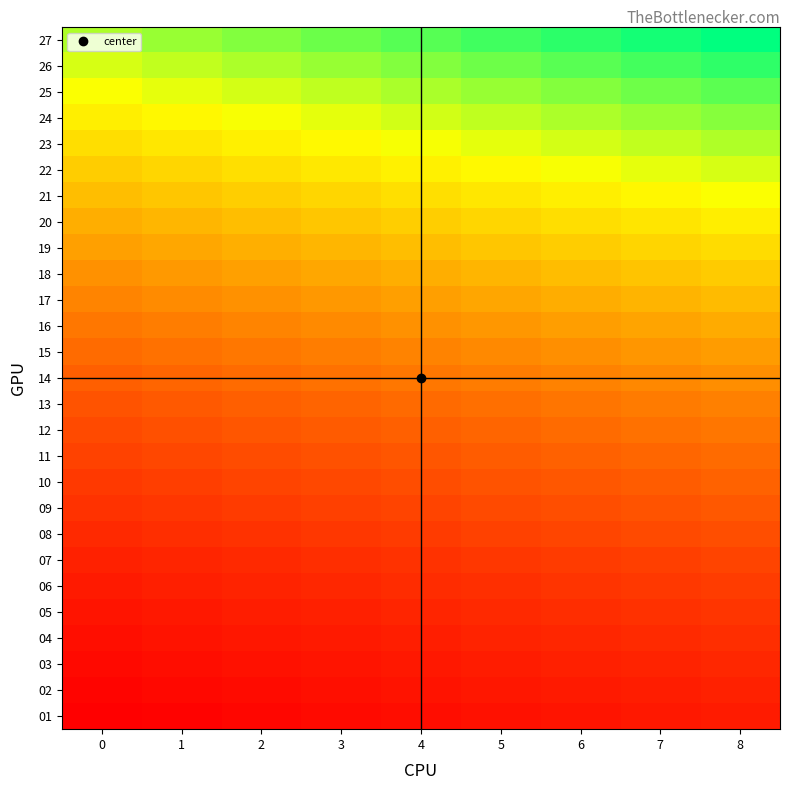

List the series in order of their peak value, lowest first.

01, 02, 03, 04, 05, 06, 07, 08, 09, 10, 11, 12, 13, 14, 15, 16, 17, 18, 19, 20, 21, 22, 23, 24, 25, 26, 27